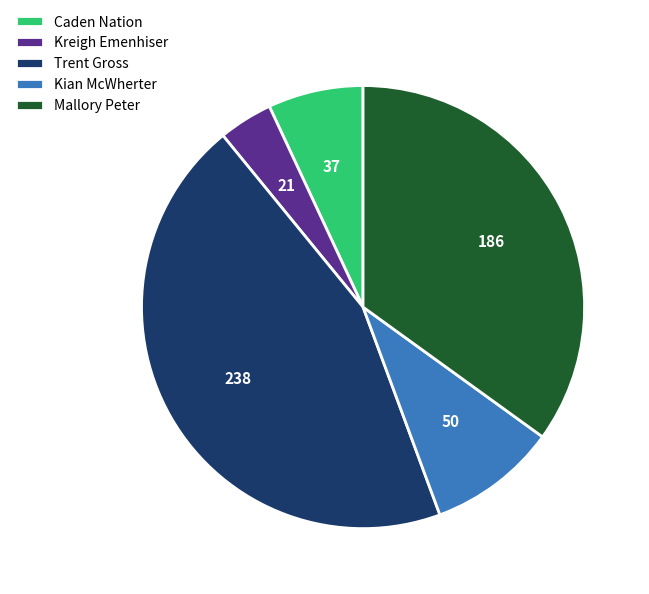

What is the ratio of the value at Kreigh Emenhiser to the value at Mallory Peter?

0.1